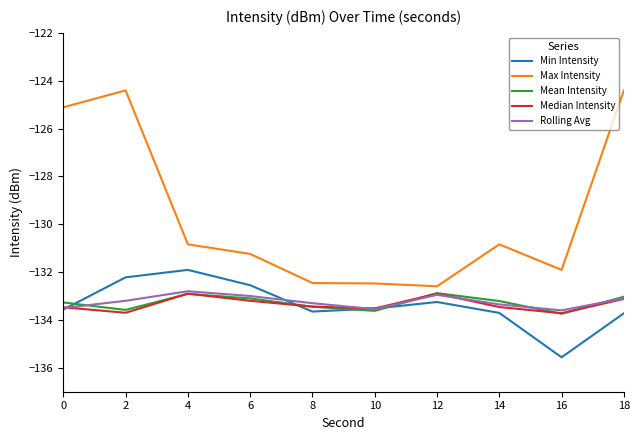

How many lines are shown in the chart?

5